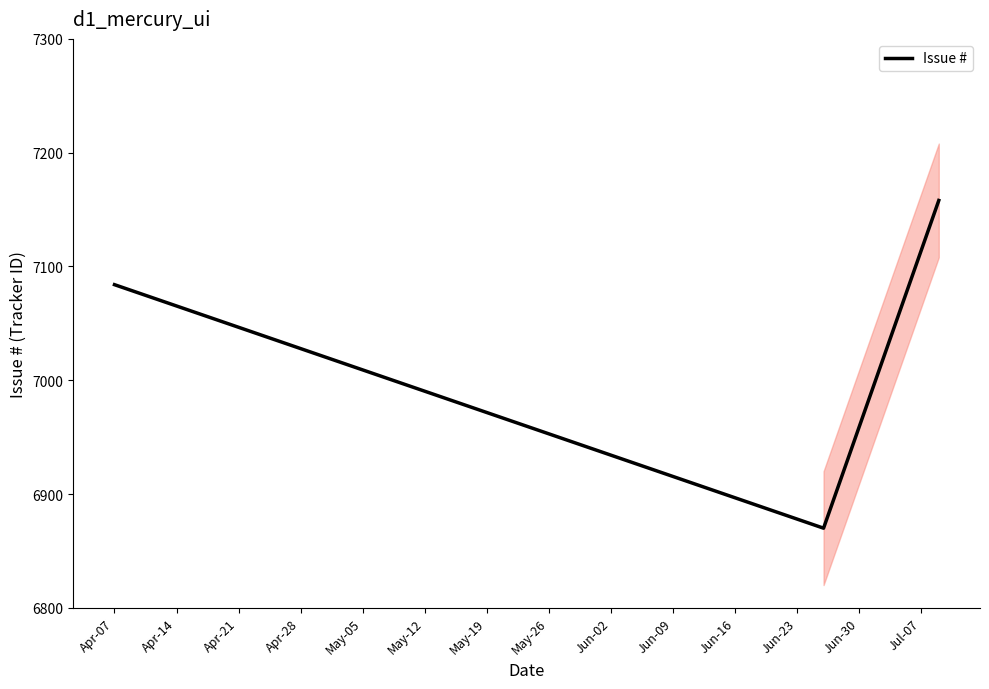

What is the minimum value for Issue #?

6870